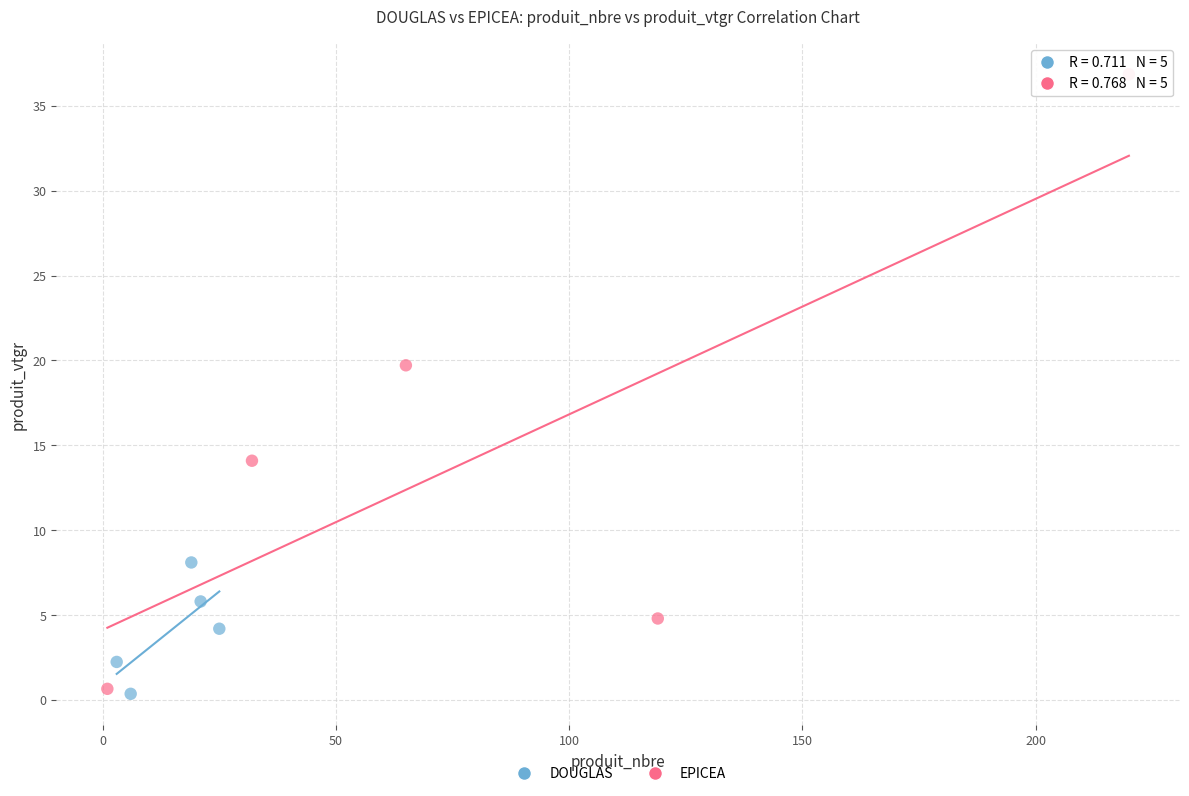

Which series contains the highest Y value?

EPICEA